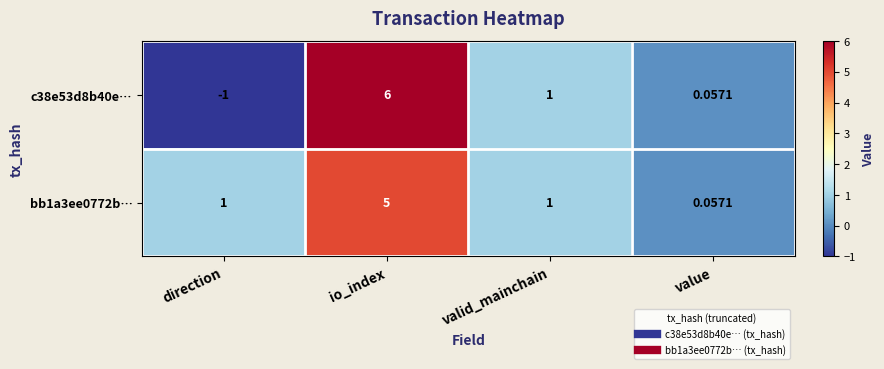

Is the value of bb1a3ee0772b… at direction greater than the value of c38e53d8b40e… at value?

Yes